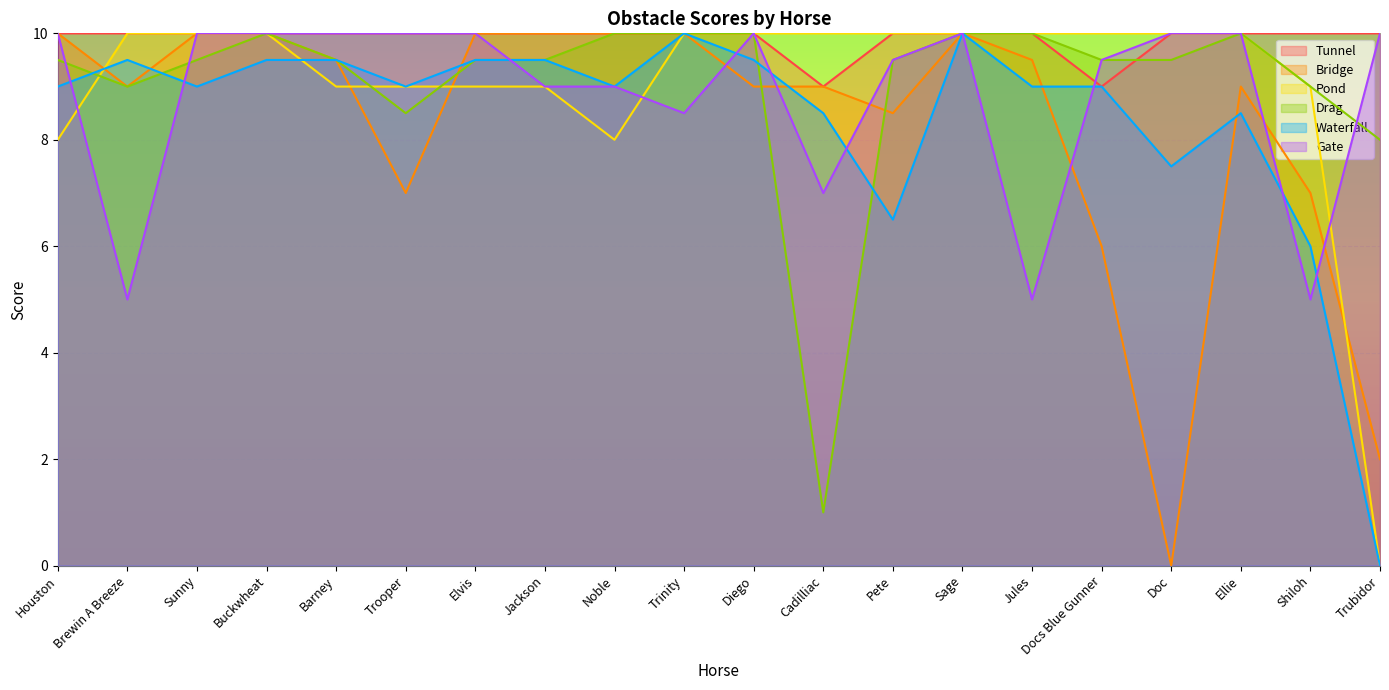

The value of Gate at Trubidor is 10.0. True or false?

True